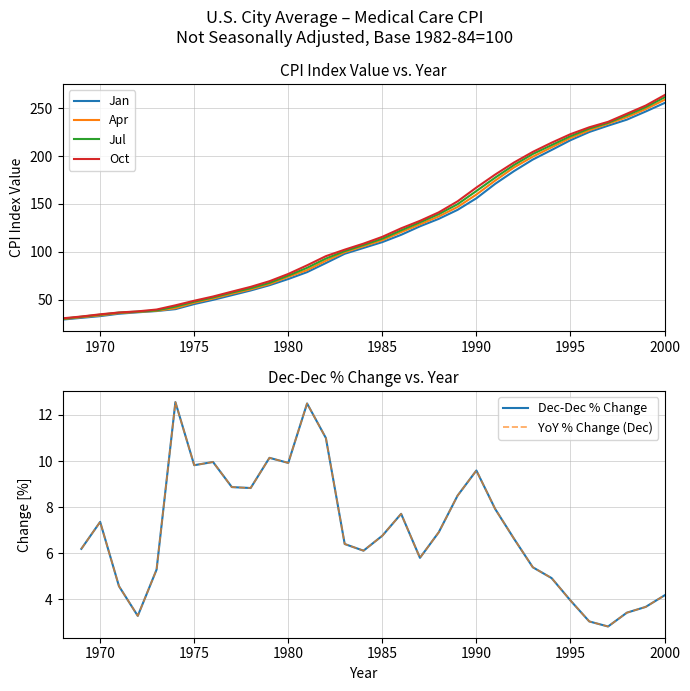

What is the smallest value displayed?

2.8